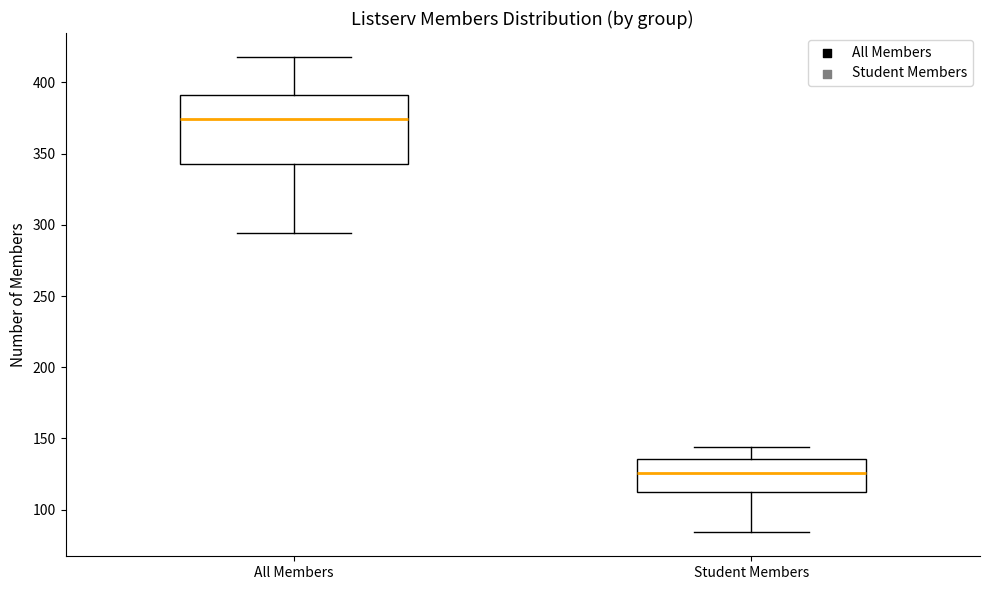

Comparing the boxes themselves (not the whiskers), which one is the tallest?

All Members